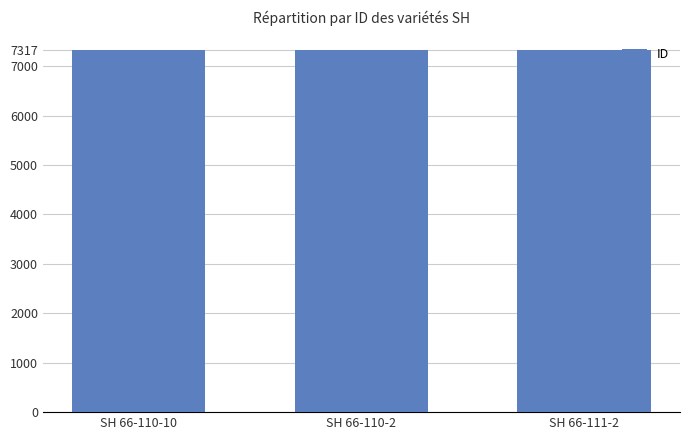

How many values are between 7316 and 7318?

3